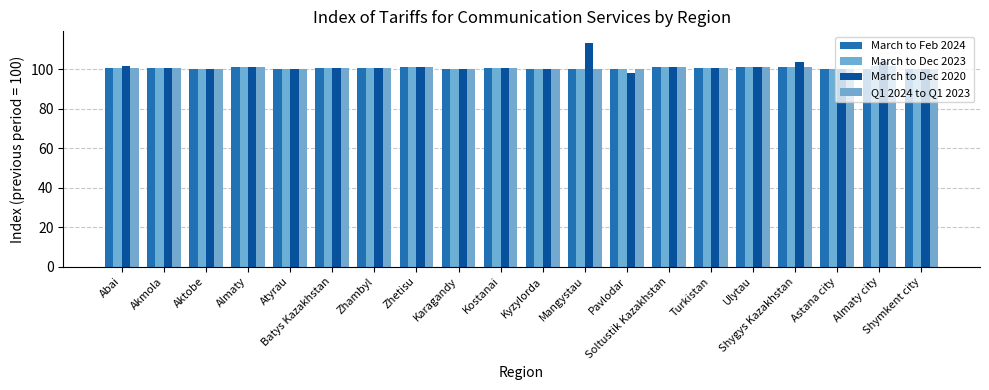

Is it true that Q1 2024 to Q1 2023 equals 52.9 at Kyzylorda?

False